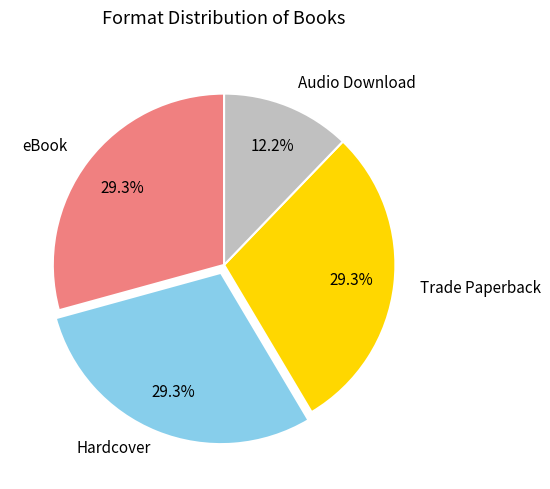

Does any single category account for the majority?

No